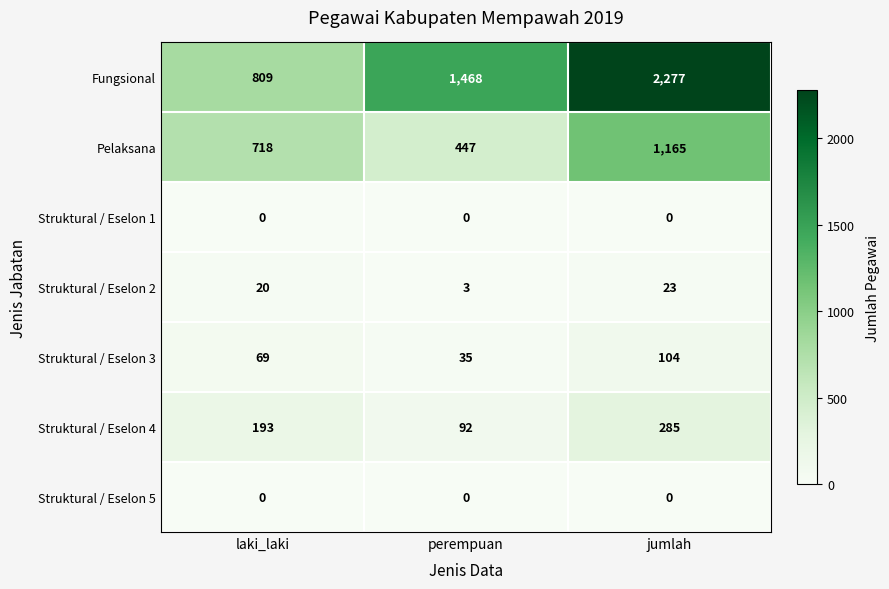

Reading left to right, transcribe all the data shown in this chart.

Fungsional: 809	1468	2277
Pelaksana: 718	447	1165
Struktural / Eselon 1: 0	0	0
Struktural / Eselon 2: 20	3	23
Struktural / Eselon 3: 69	35	104
Struktural / Eselon 4: 193	92	285
Struktural / Eselon 5: 0	0	0